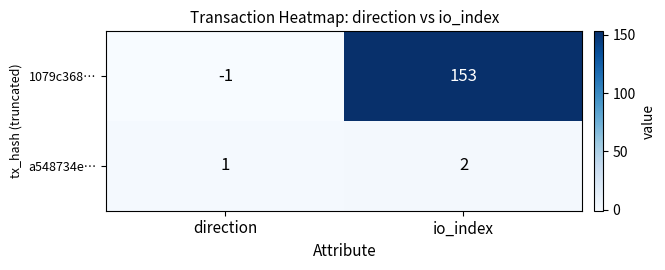

The value of 1079c368… at direction is 0. True or false?

False